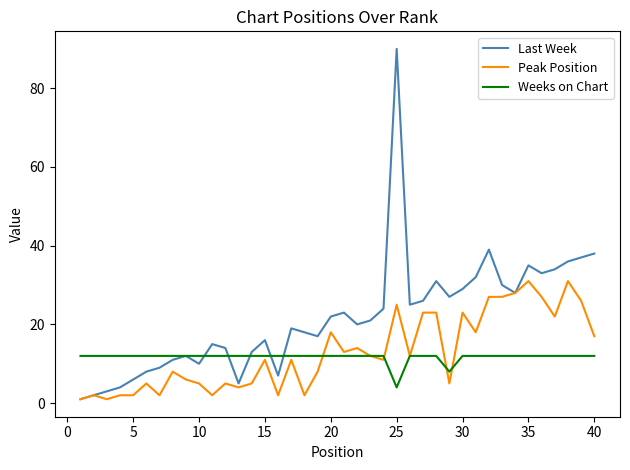

Which series has the widest spread of values?

Last Week